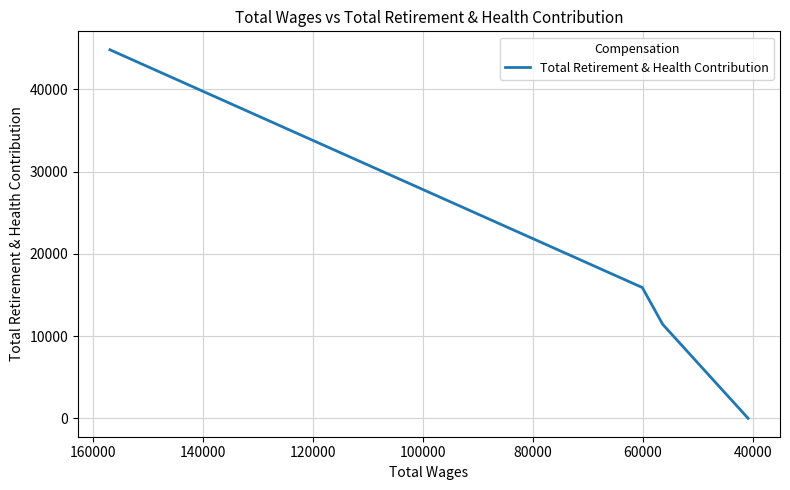

Does the chart display data point markers on the line(s)?

No